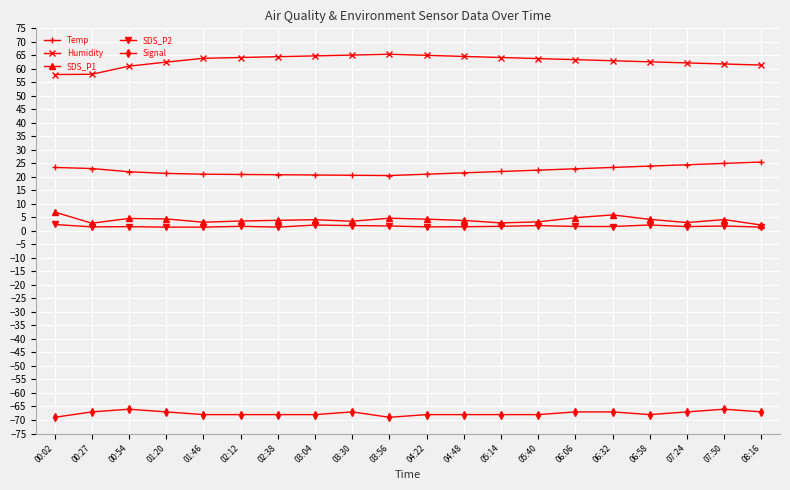

Count the number of data series in this chart.

5